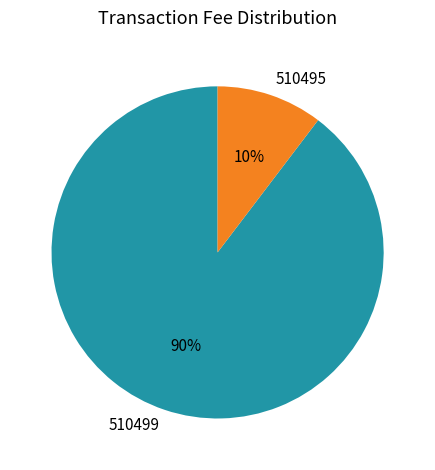

How many segments does this pie chart have?

2